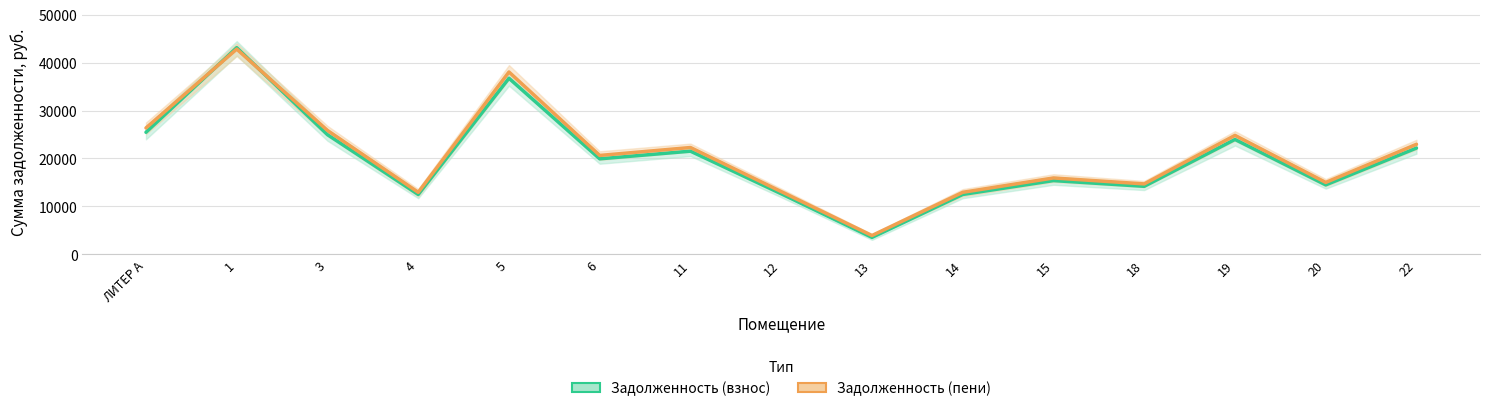

Is the value of Задолженность (пени) at 20 greater than the value of Задолженность (взнос) at 19?

No